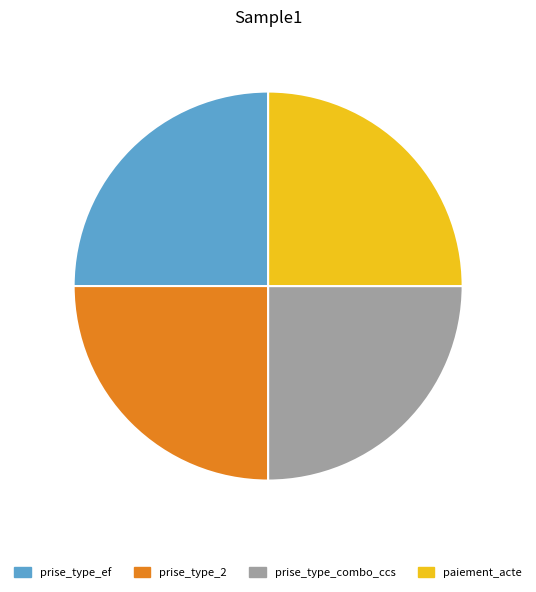

Approximately how many times larger is the value at prise_type_combo_ccs compared to paiement_acte?

1.0